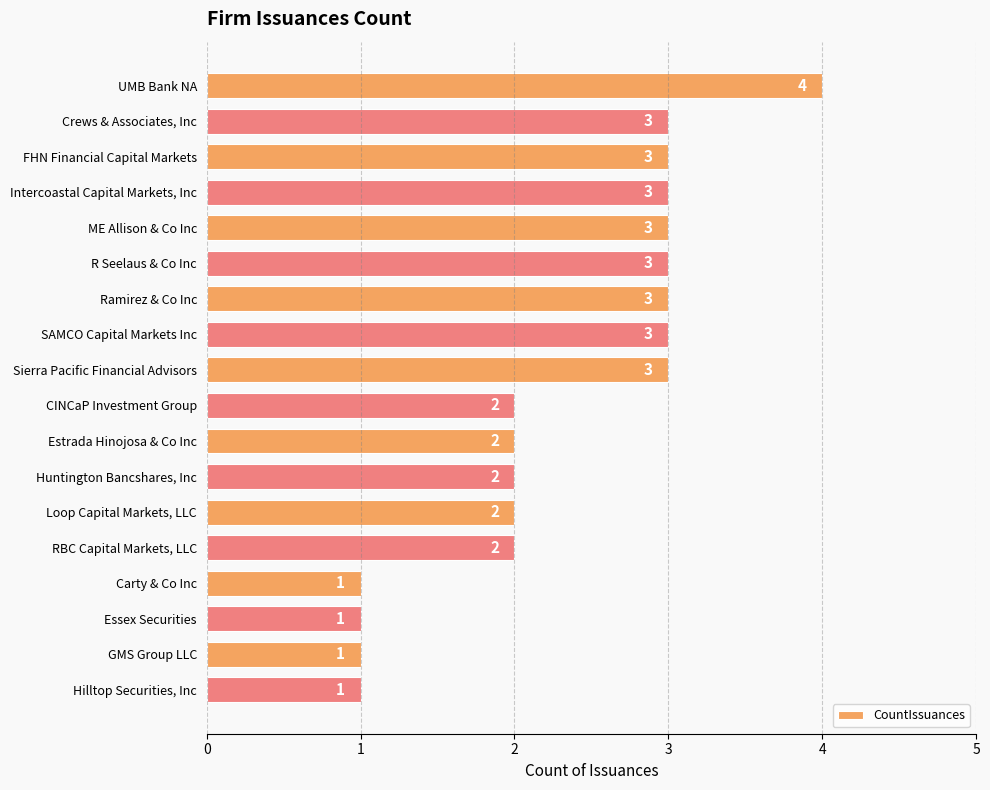

Is it true that the value at R Seelaus & Co Inc is 2?

False